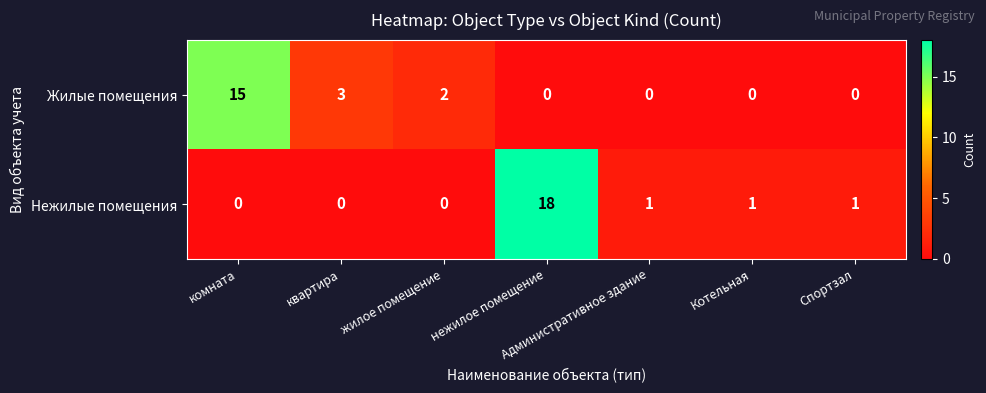

Which category has the highest value across all series?

нежилое помещение